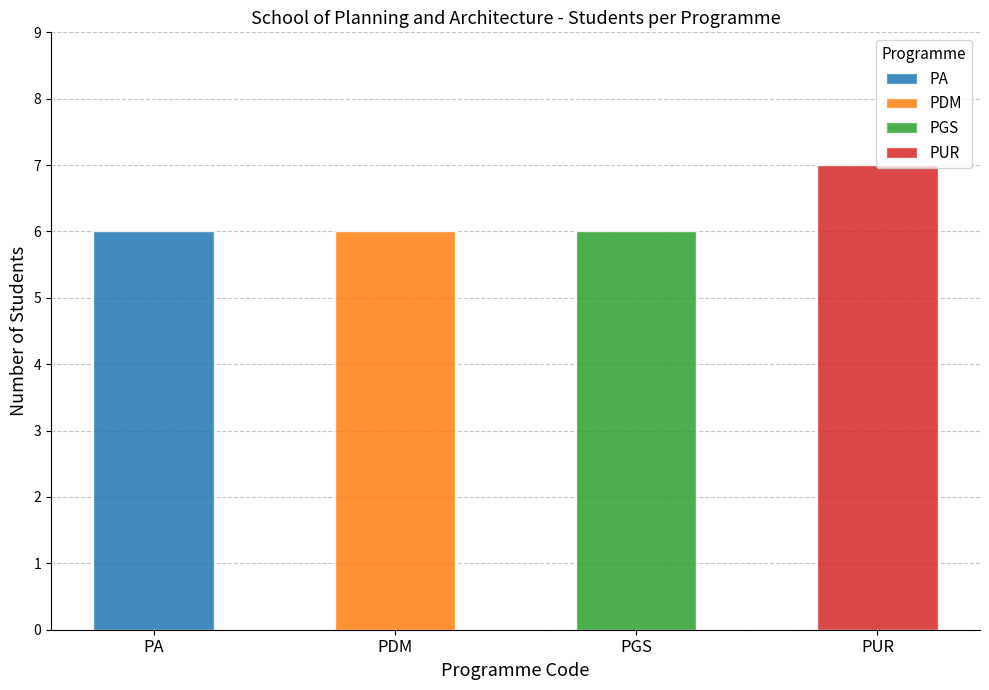

What is the value of the 4th bar from the left?

7